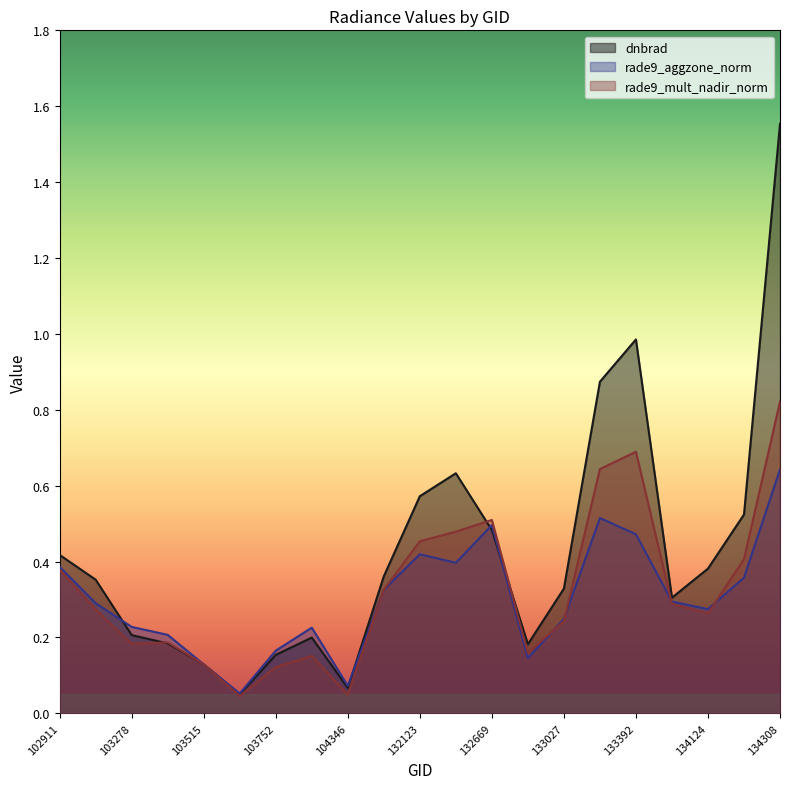

True or false: rade9_aggzone_norm and rade9_mult_nadir_norm cross at least once.

True